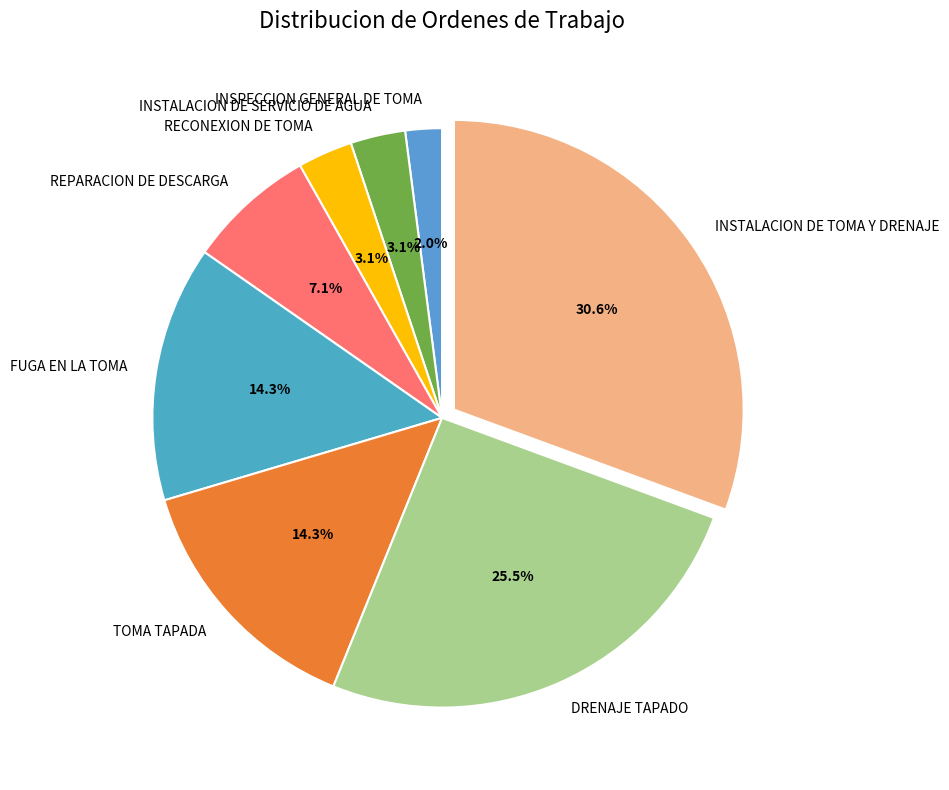

Is there any slice that represents more than half of the pie?

No